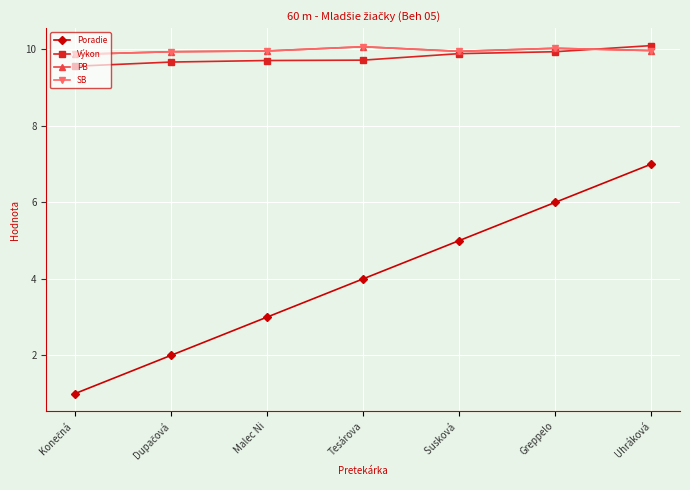

Which series has the largest range (max minus min)?

Poradie